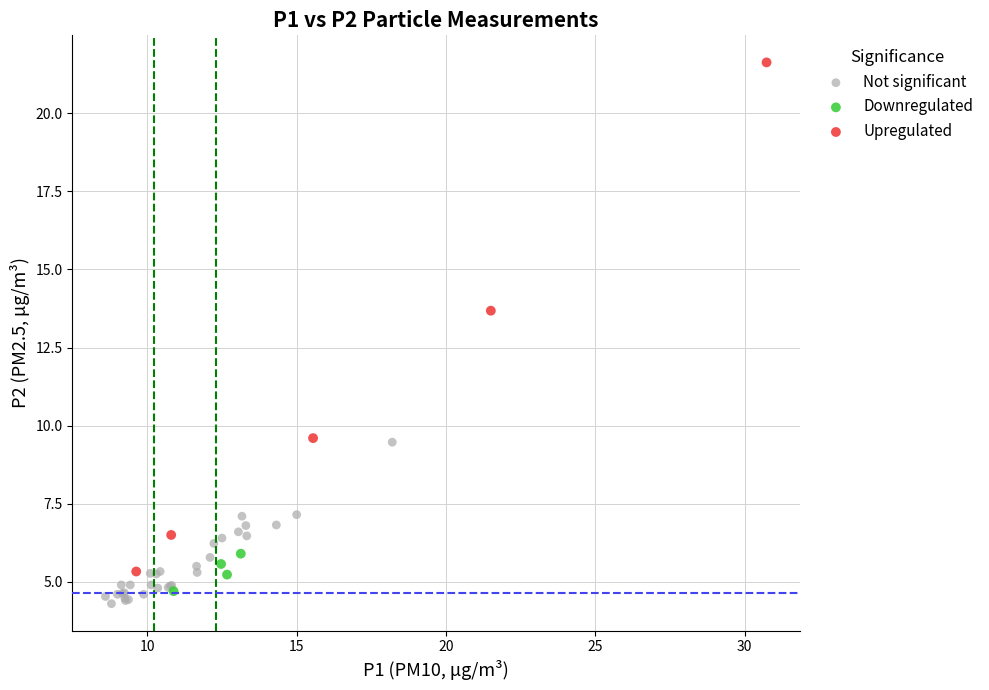

Which series has the largest Y range (max minus min)?

Upregulated